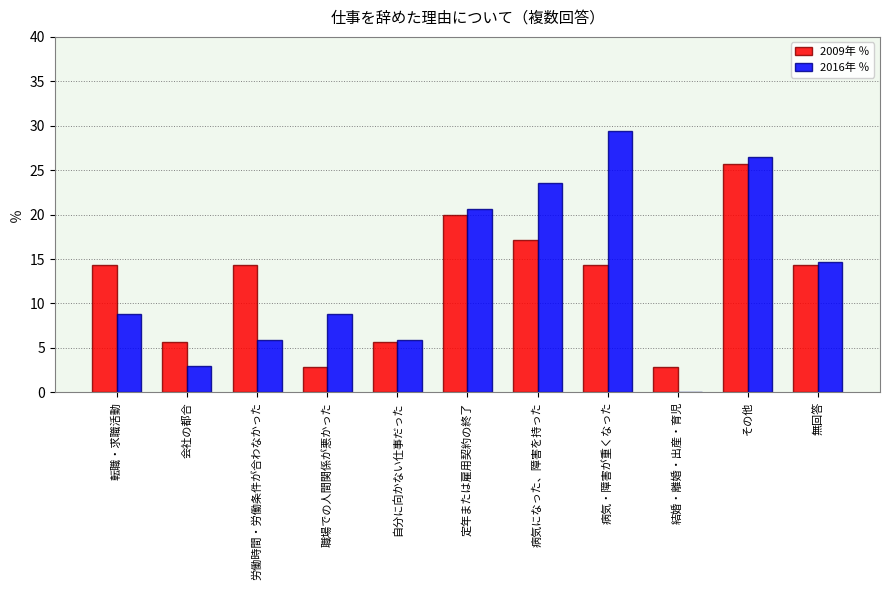

The value of 2016年 ％ at 結婚・離婚・出産・育児 is -15.1. True or false?

False